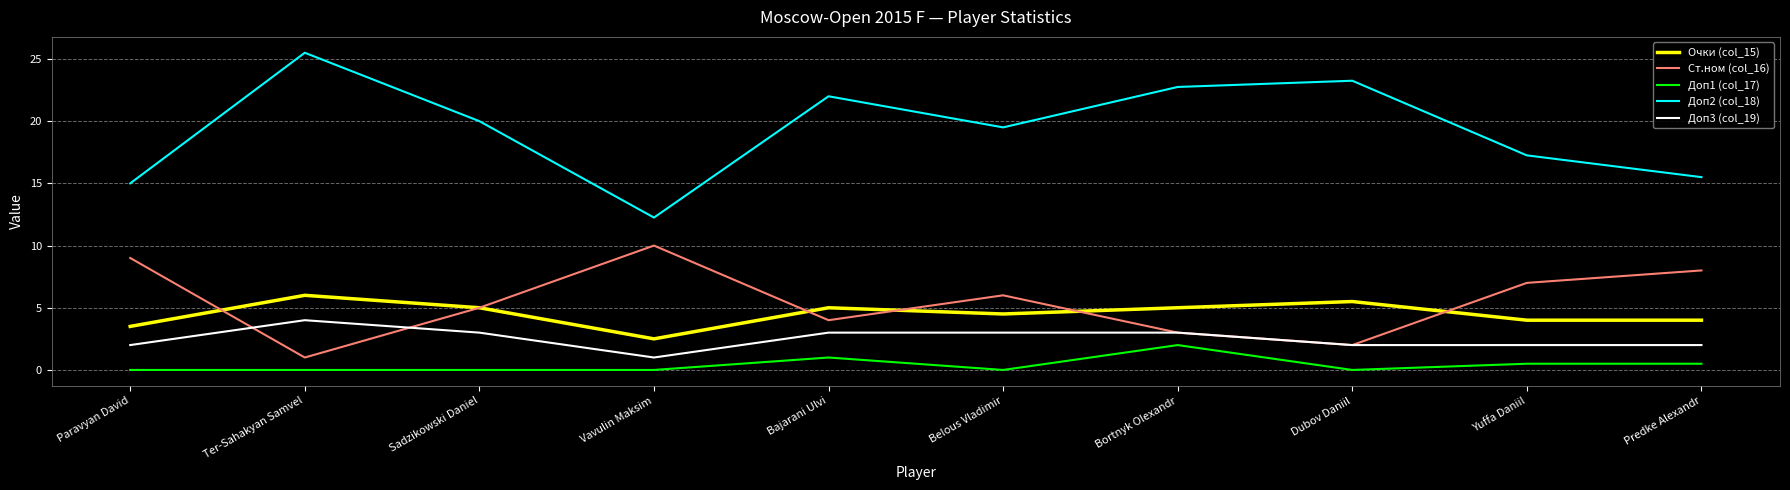

Which series has the widest spread of values?

Доп2 (col_18)